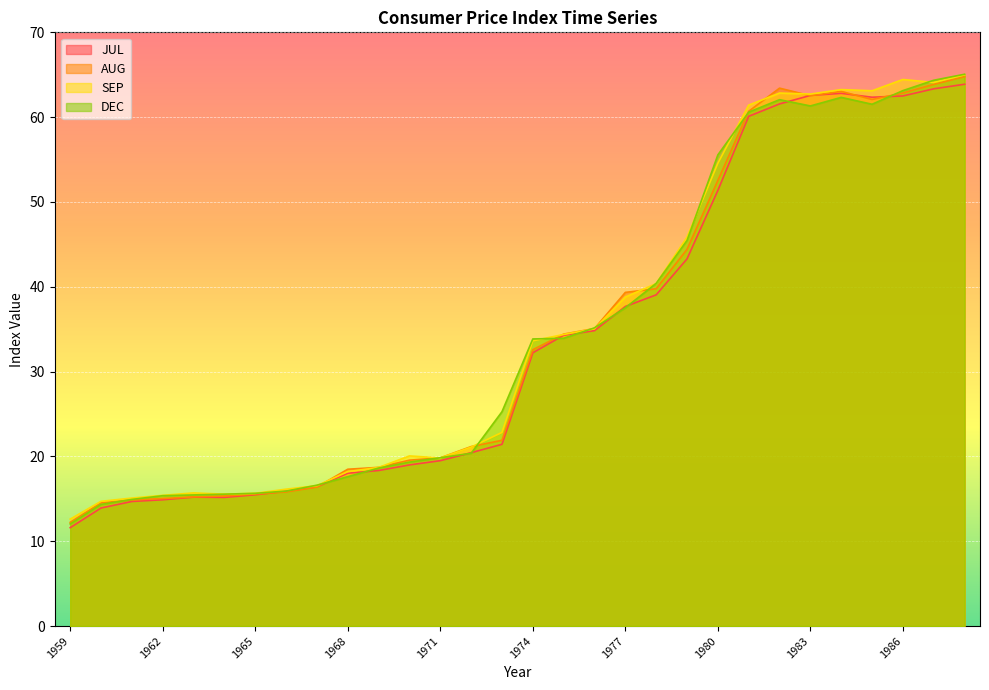

Which series has the largest total across all categories?

SEP